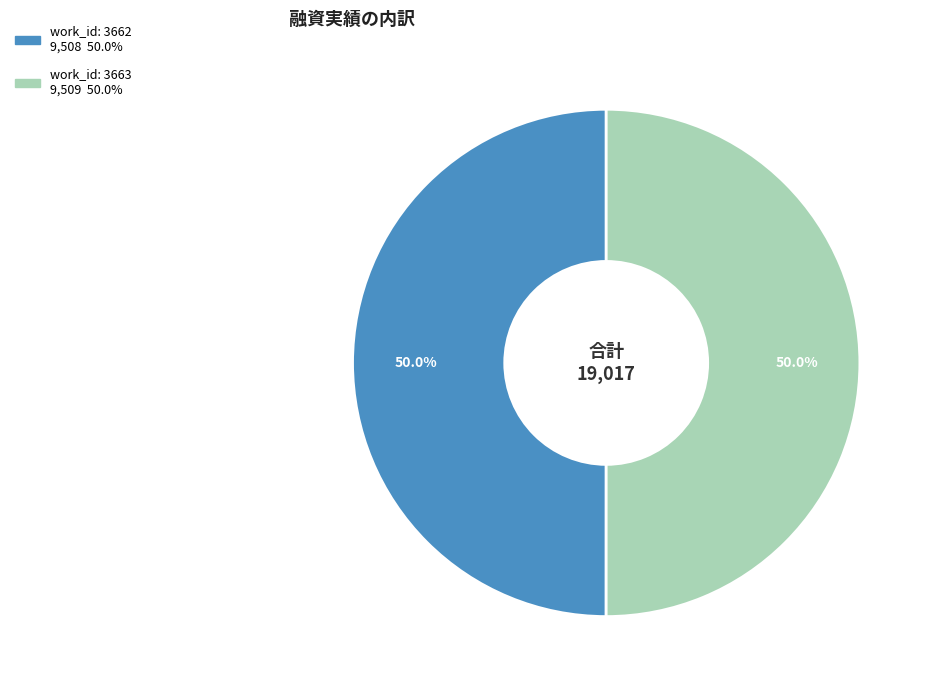

What percentage is NOT represented by work_id: 3663?

50.0%